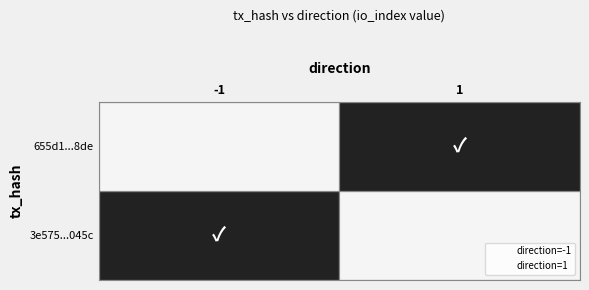

What are all the series names shown in the legend?

direction=-1, direction=1